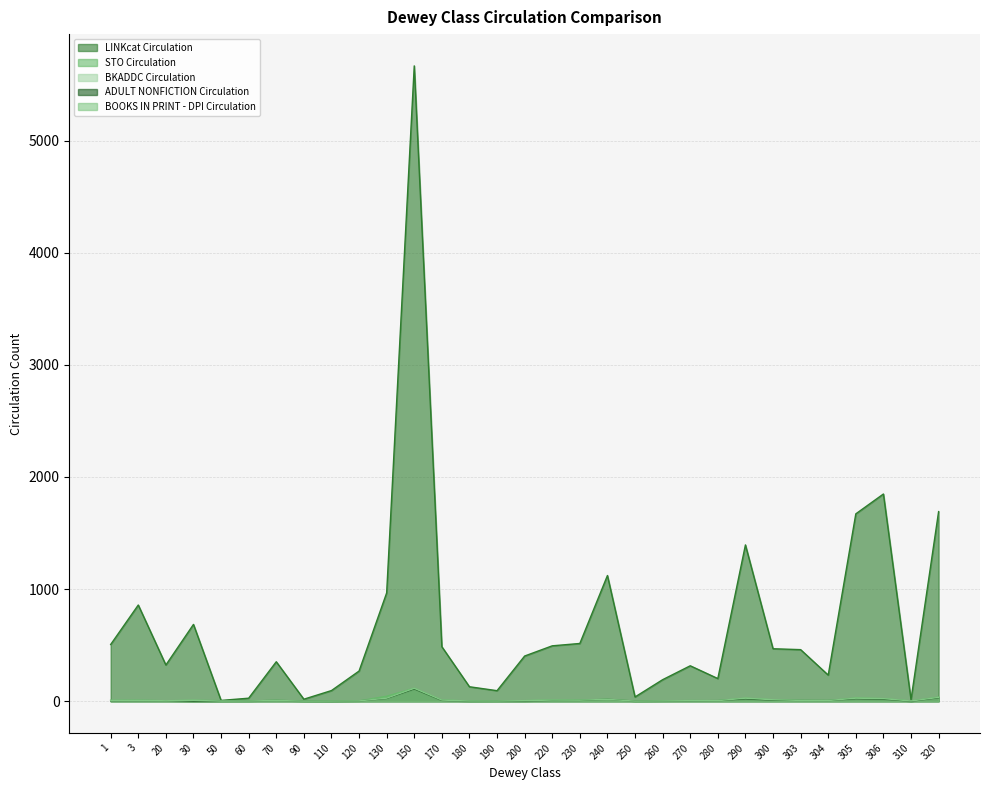

At which category is the sum across all series the highest?

150